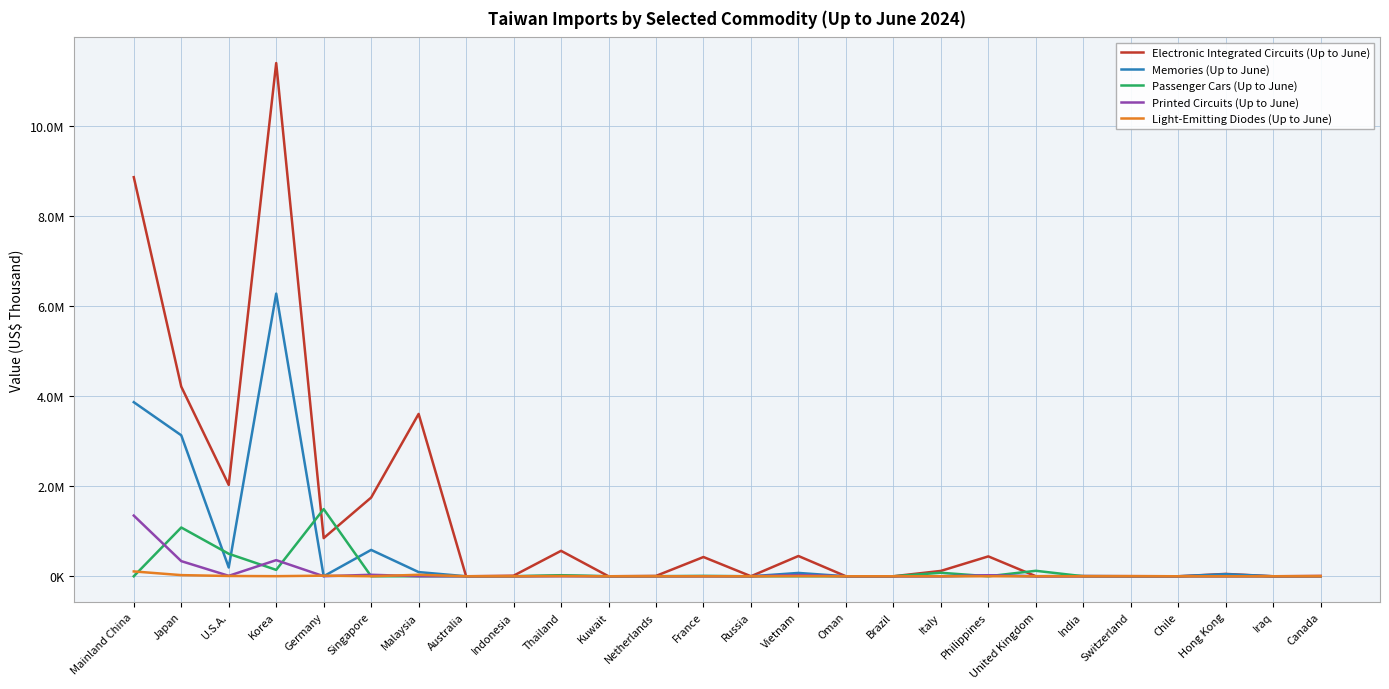

What are all the series names shown in the legend?

Electronic Integrated Circuits (Up to June), Memories (Up to June), Passenger Cars (Up to June), Printed Circuits (Up to June), Light-Emitting Diodes (Up to June)